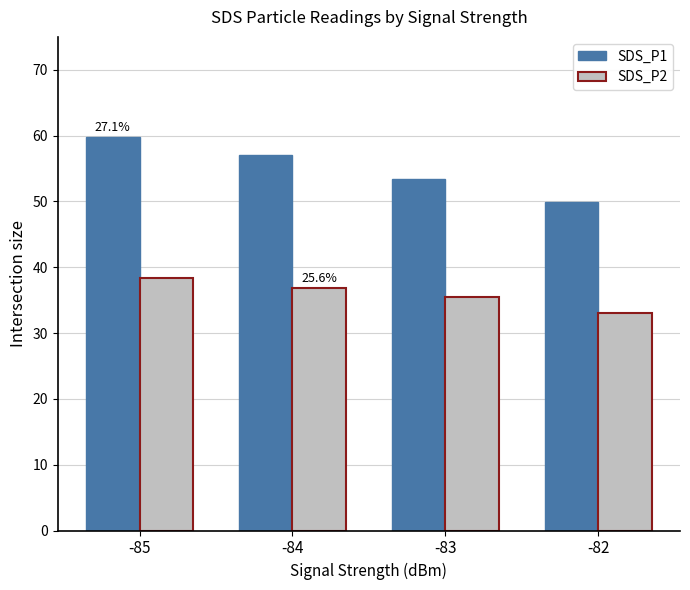

How many groups of bars are there?

4